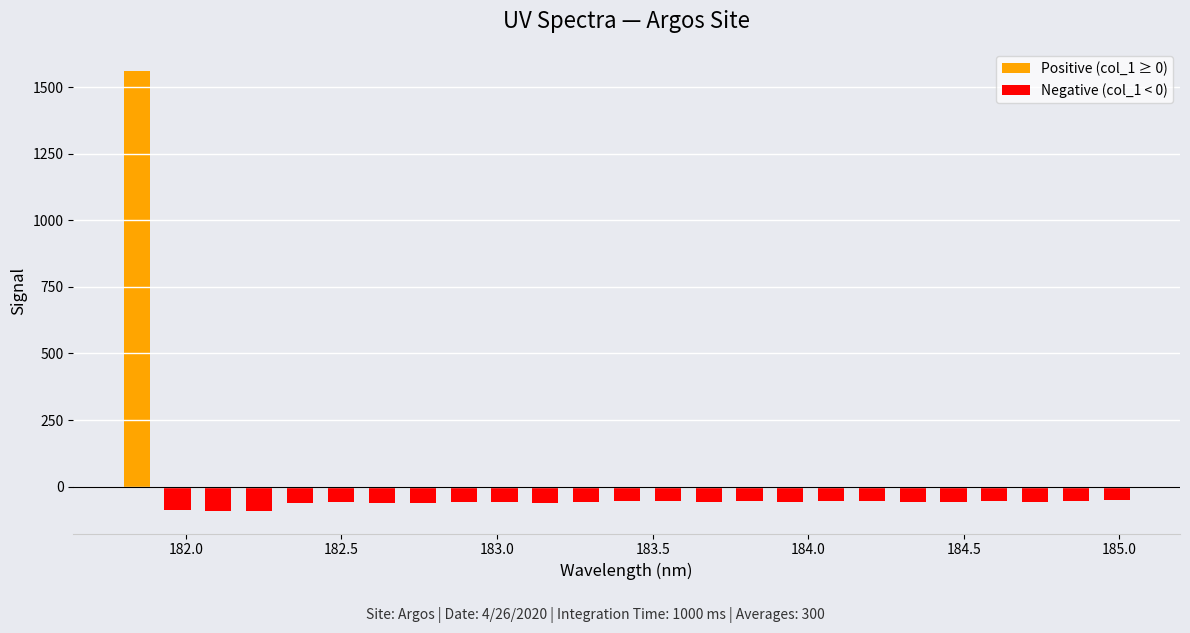

What is the difference between the maximum and minimum values?

1656.0